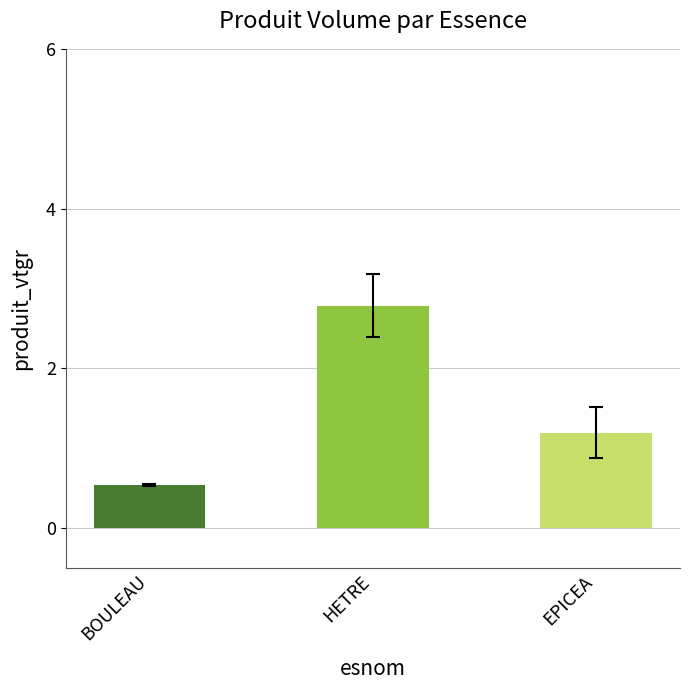

Which category has the highest value across all series?

HETRE